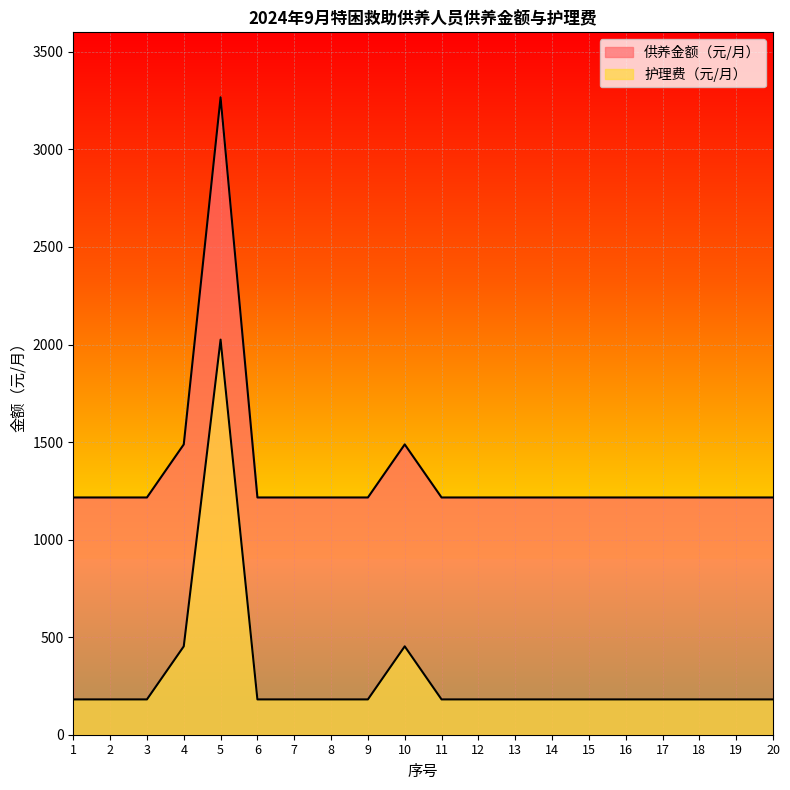

How many categories are shown in the chart?

20